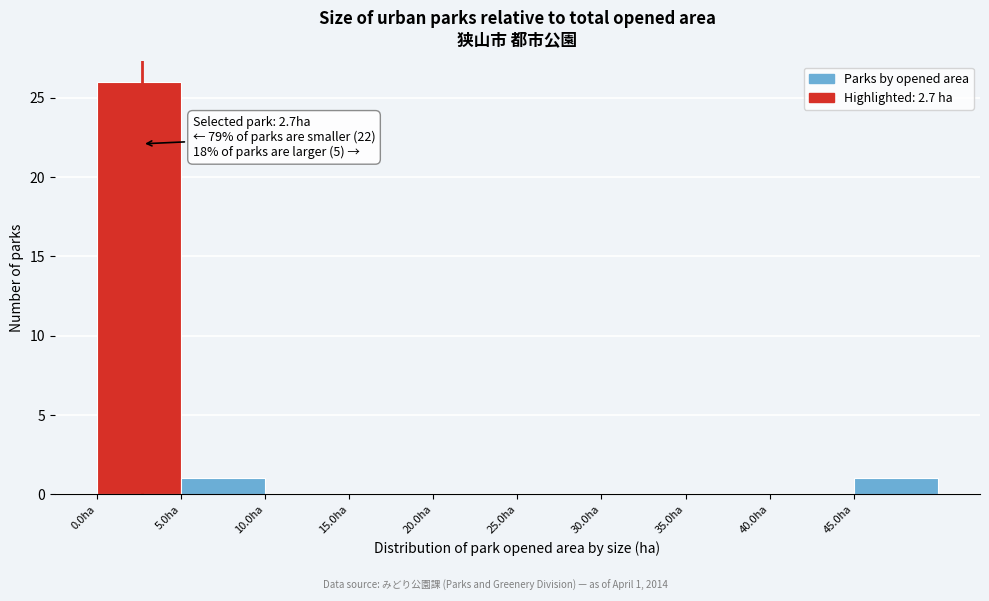

Over which range of the x-axis is the bar tallest?

0 to 5